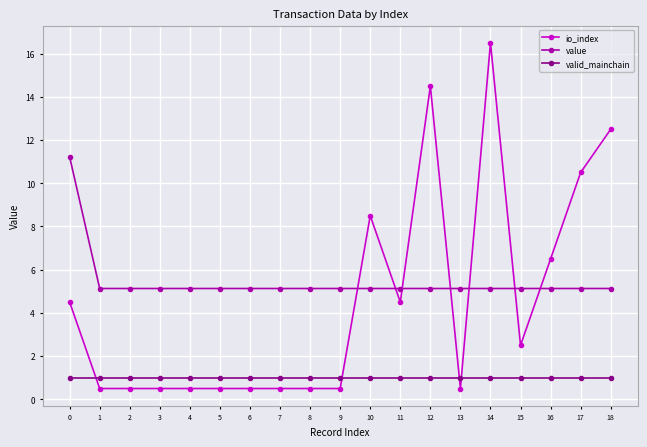

How many intersections are there between io_index and value?

7